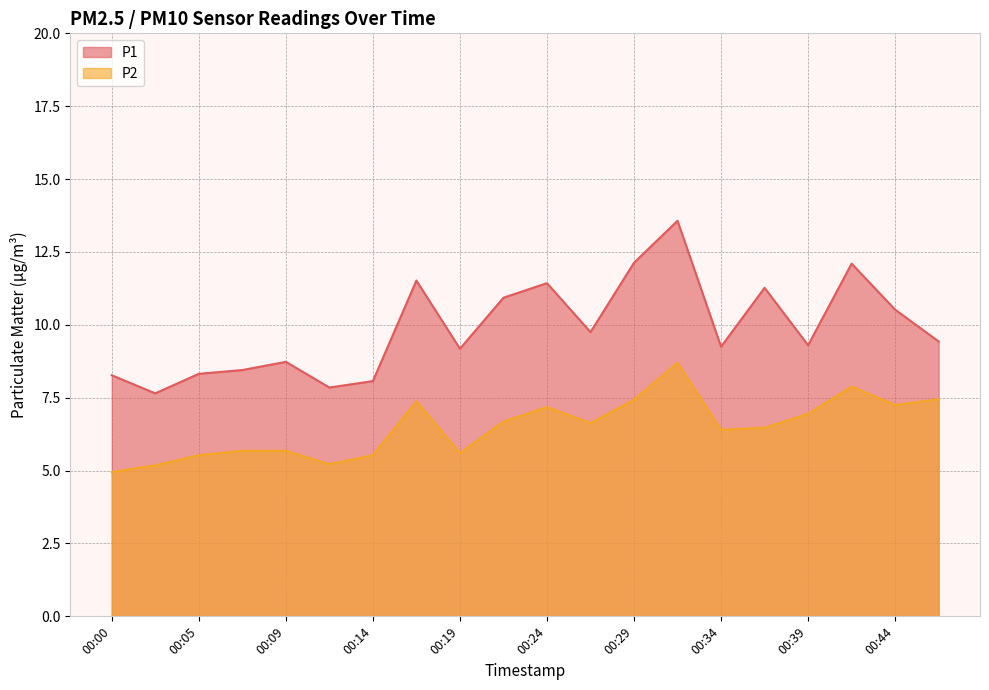

Rank the series by their maximum value, from highest to lowest.

P1, P2